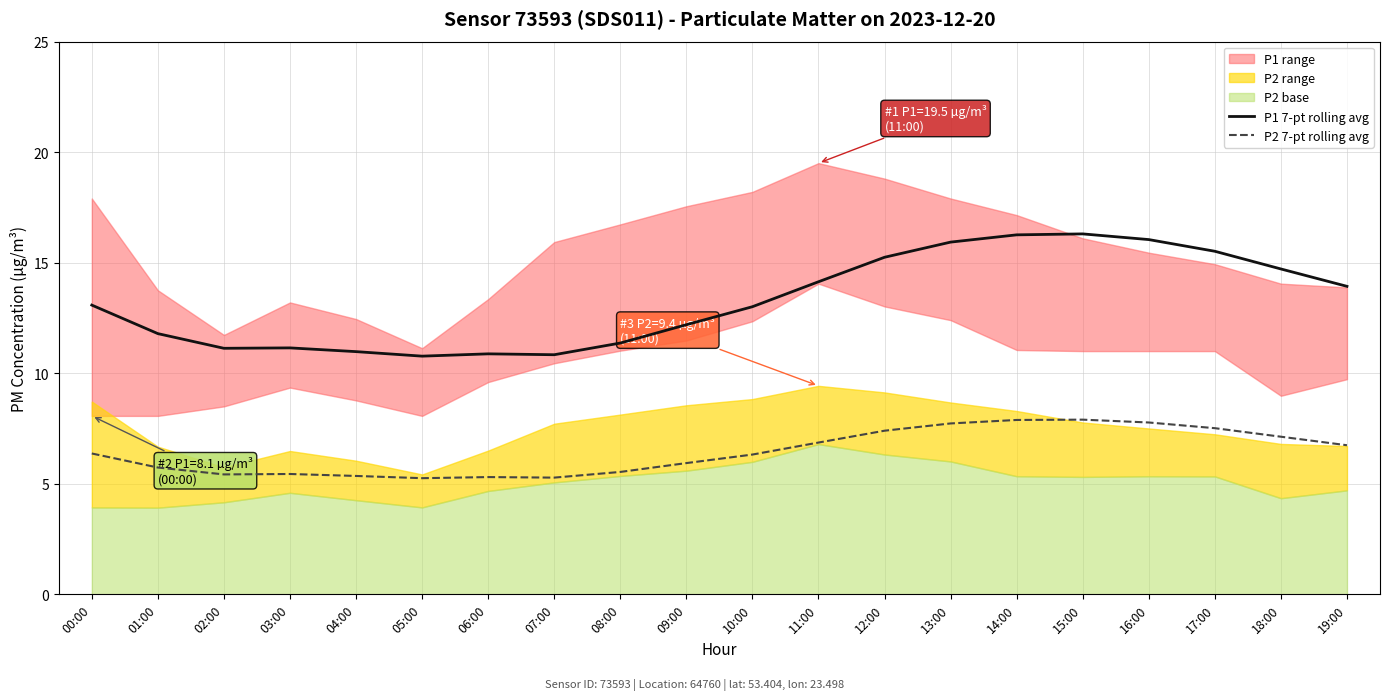

What is the difference between the maximum and minimum values in the P2 7-pt rolling avg series?

2.6